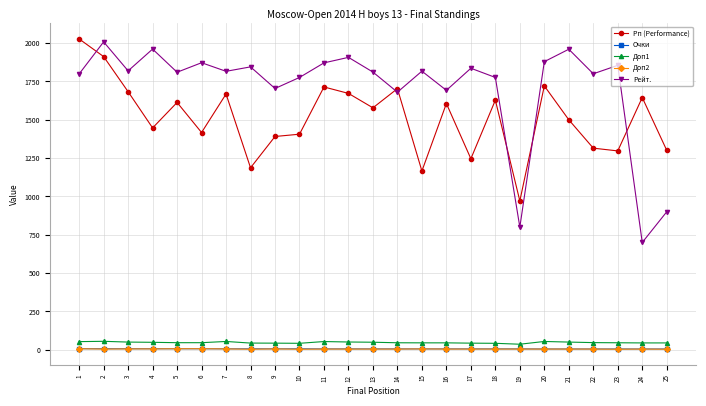

What is the sum of all Доп1 values?

1188.0